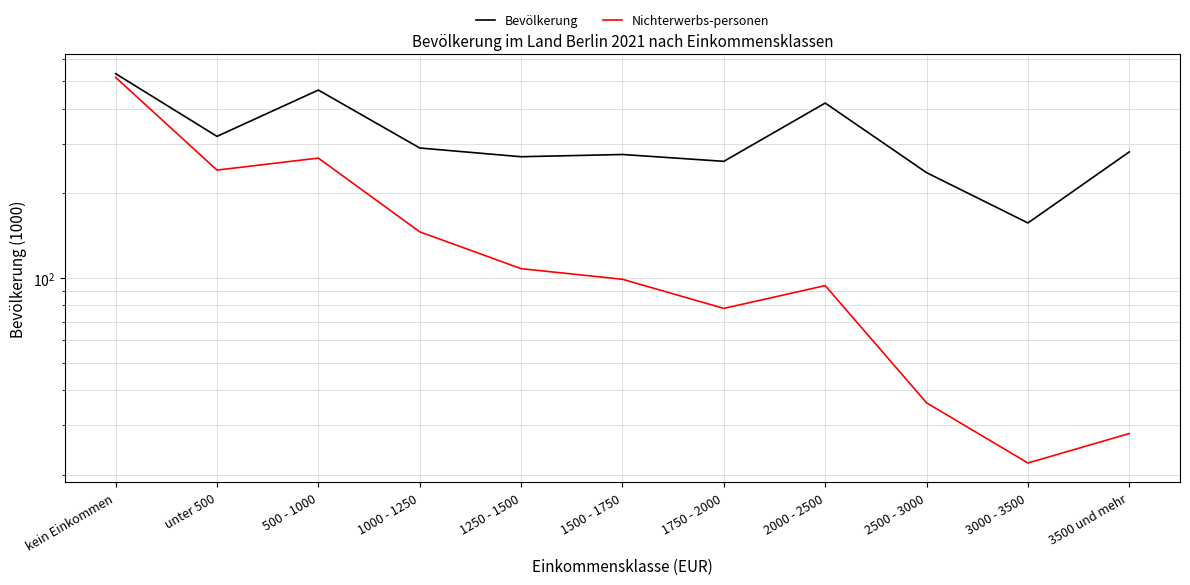

True or false: Nichterwerbs-personen and Bevölkerung intersect in this chart.

False